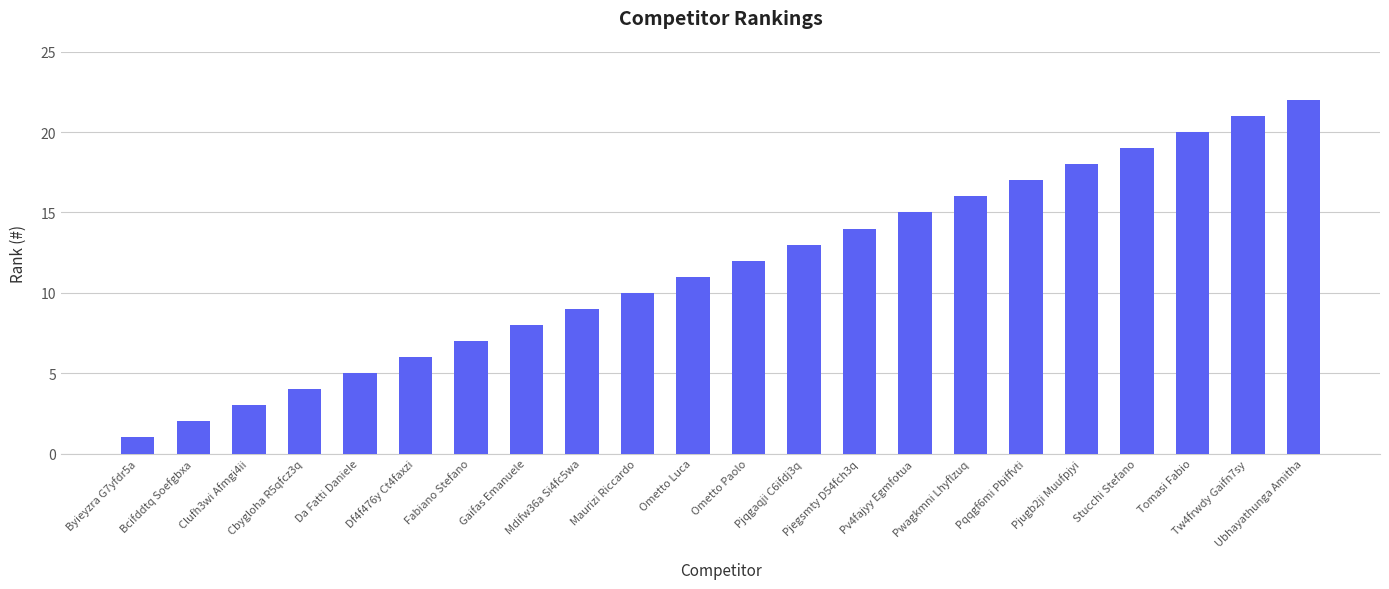

Which has a higher value, Clufh3wi Afmgi4ii or Ubhayathunga Amitha?

Ubhayathunga Amitha